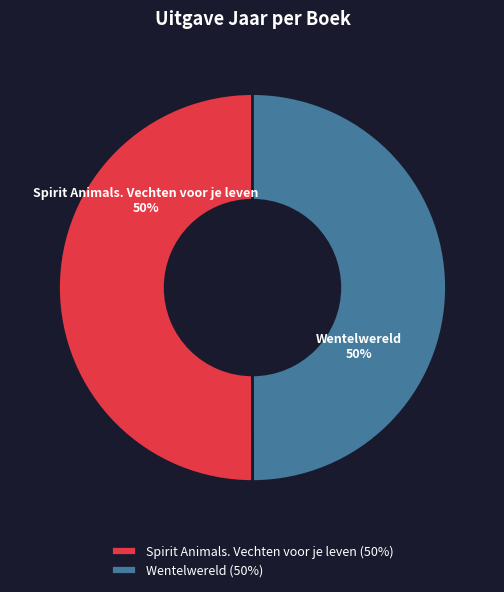

Approximately how many times larger is the value at Spirit Animals. Vechten voor je leven (50%) compared to Wentelwereld (50%)?

1.0